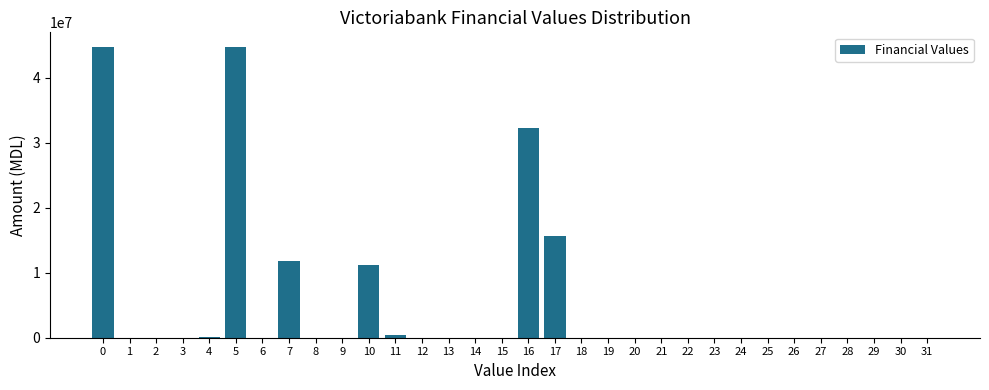

What is the greatest value displayed?

44729552